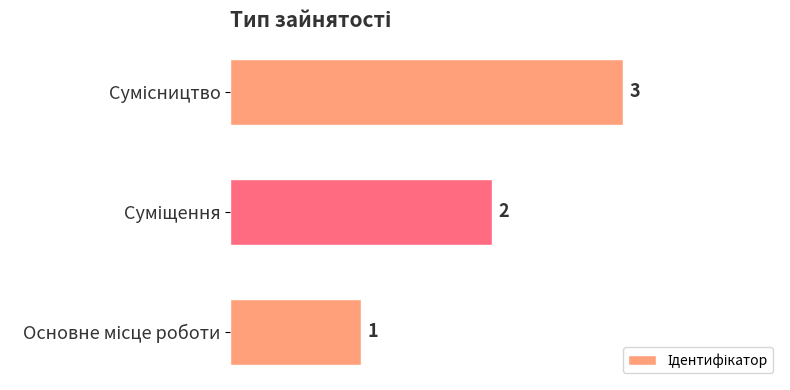

What is the greatest value displayed?

3